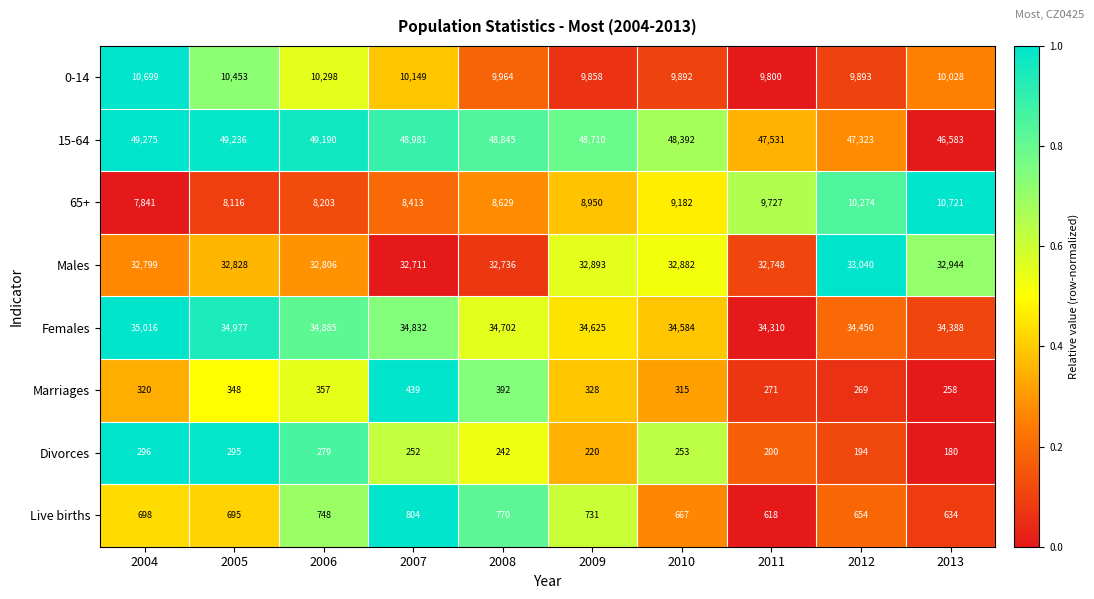

What is the spread (max minus min) of values at 2004?

48979